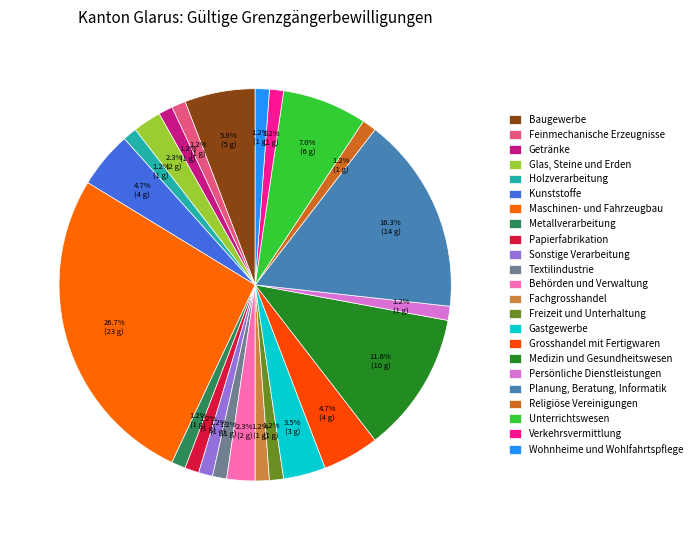

Does Holzverarbeitung represent more than half of the total?

No